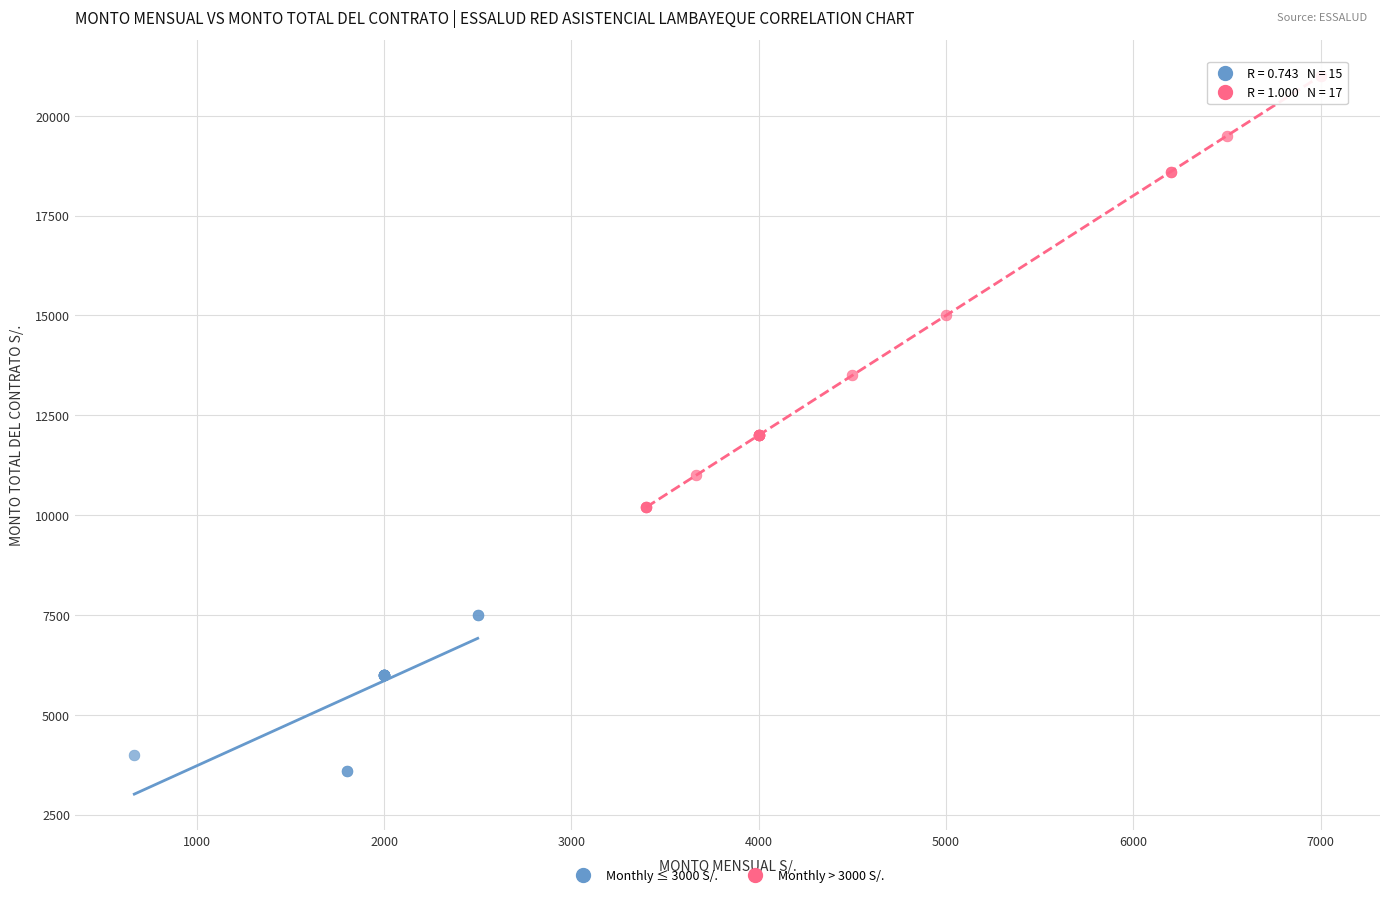

Which series reaches the minimum Y coordinate?

Monthly ≤ 3000 S/.